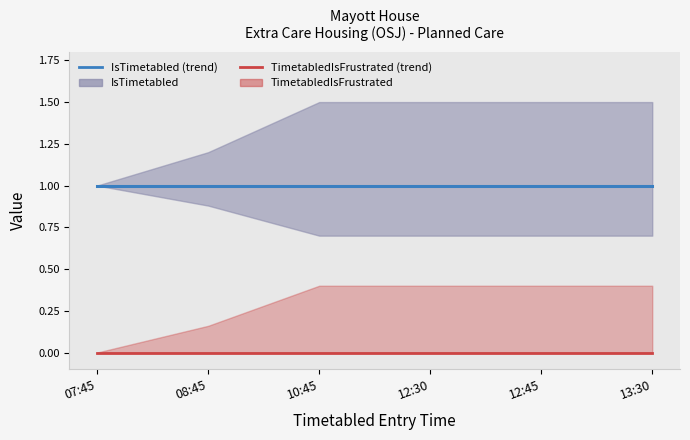

How many distinct data groups are displayed?

2